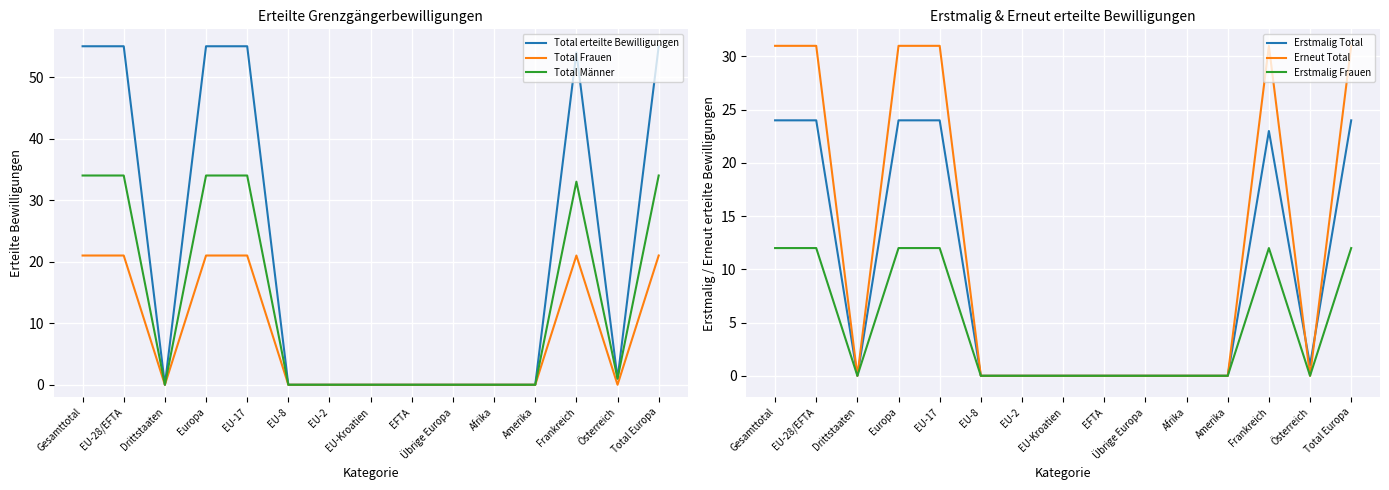

At which label is Total erteilte Bewilligungen closest to 27?

Österreich